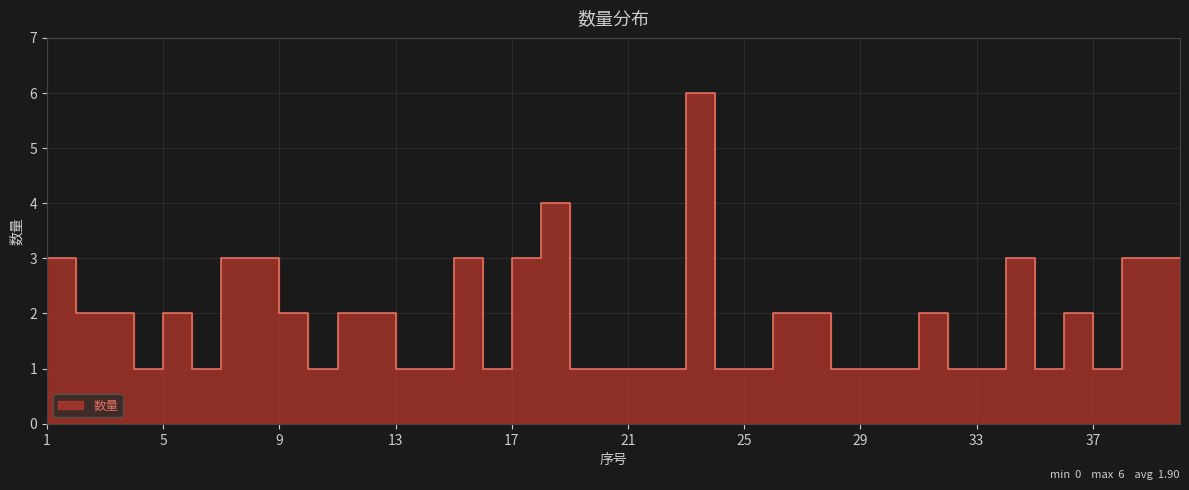

At which category does the data reach its first local peak?

6